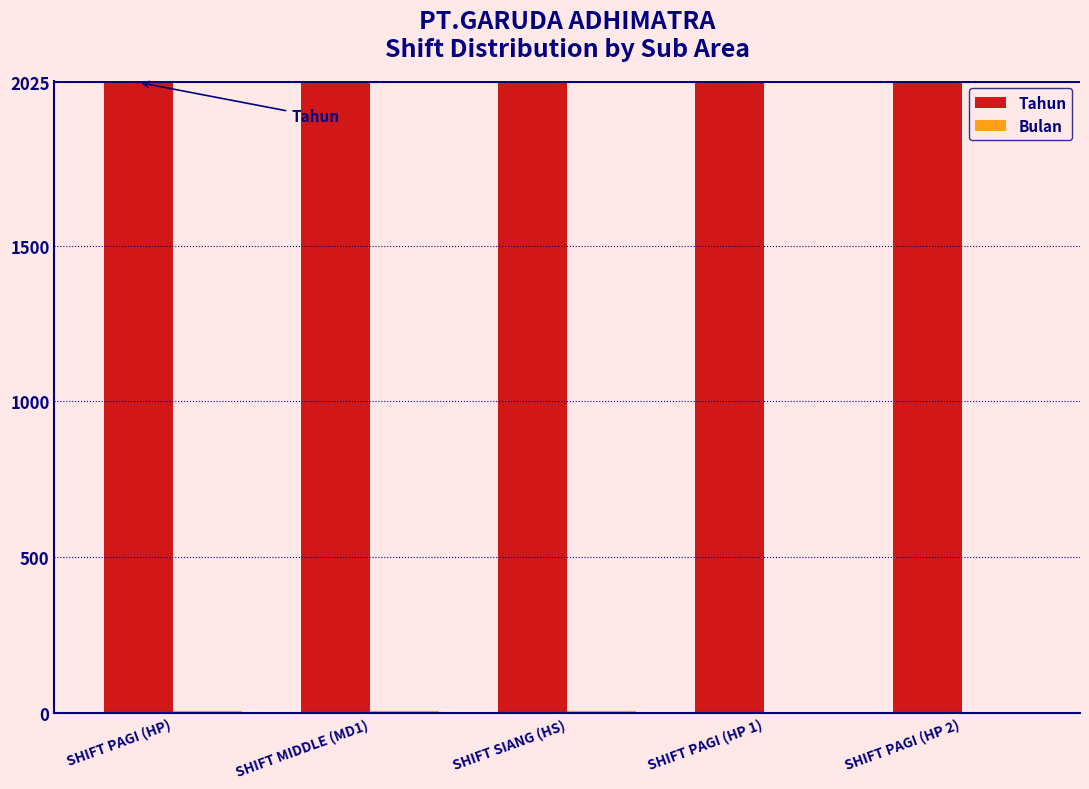

The value of Tahun at SHIFT SIANG (HS) is 2025. True or false?

True